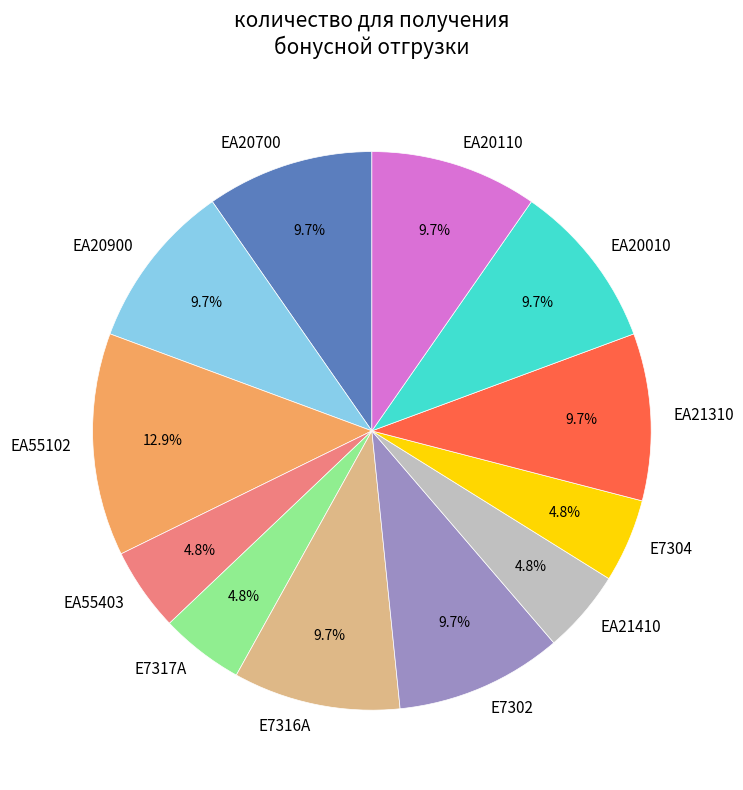

Is EA20010 the majority of the pie?

No